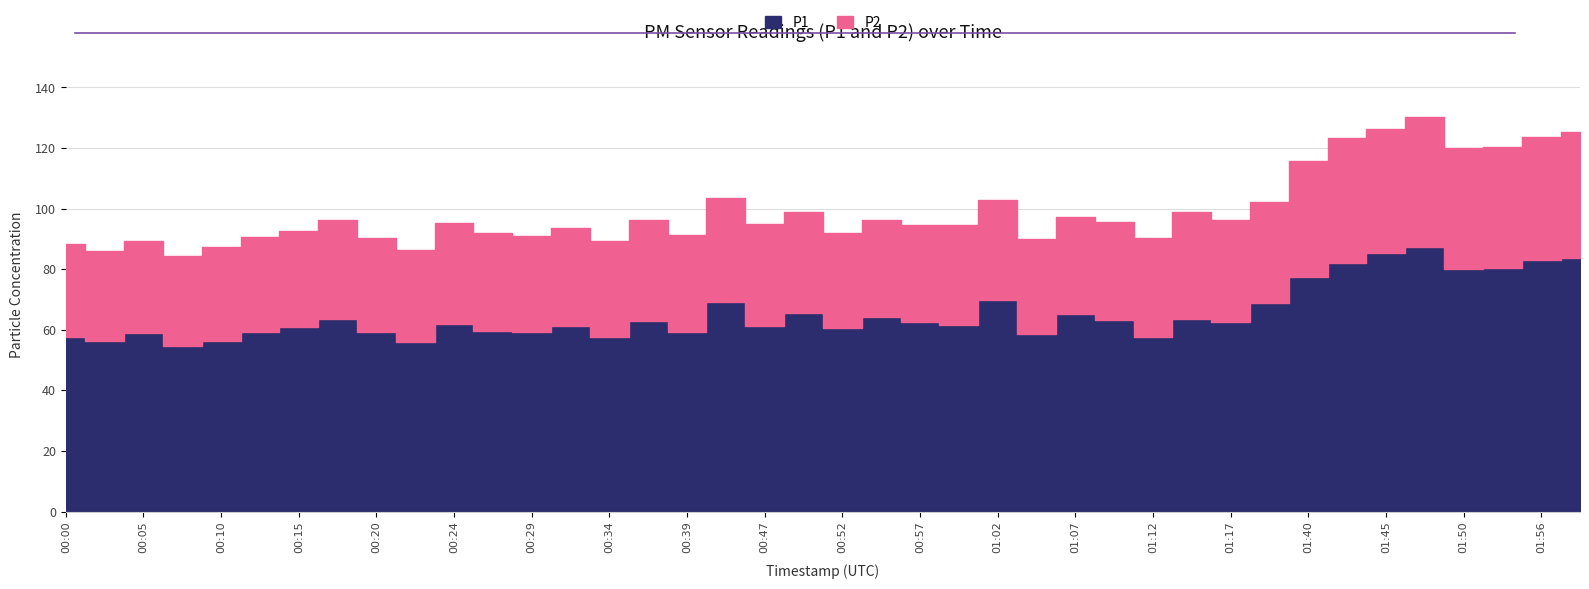

True or false: P2 and P1 cross at least once.

False